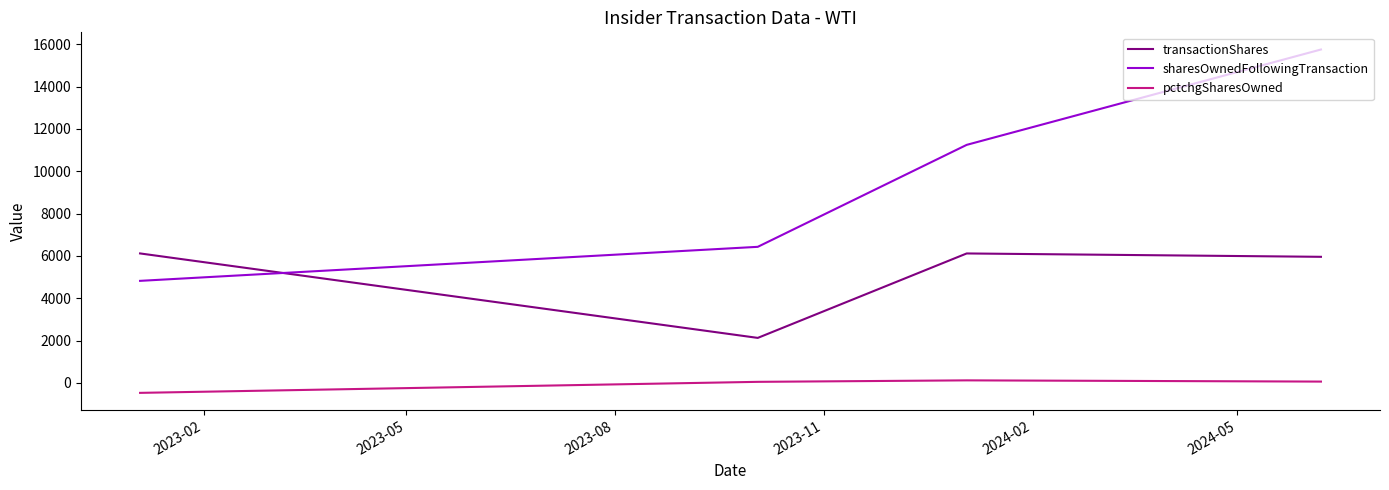

True or false: sharesOwnedFollowingTransaction and pctchgSharesOwned intersect in this chart.

False